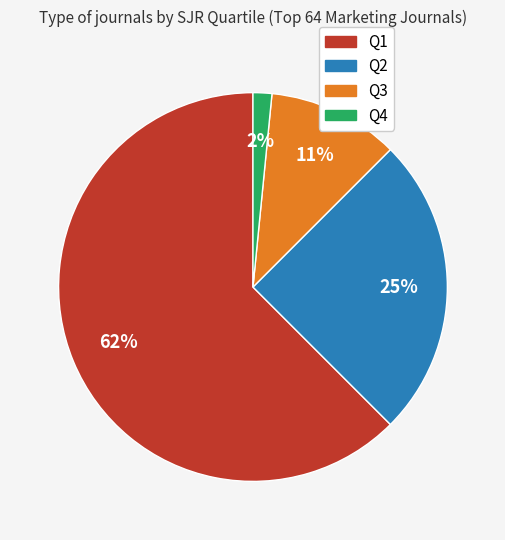

Count the number of slices in the pie.

4